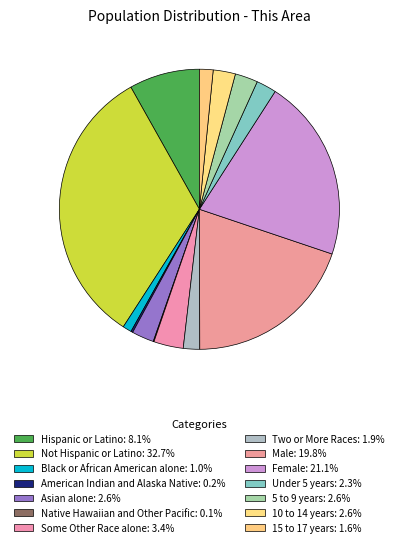

Does any single category account for the majority?

No